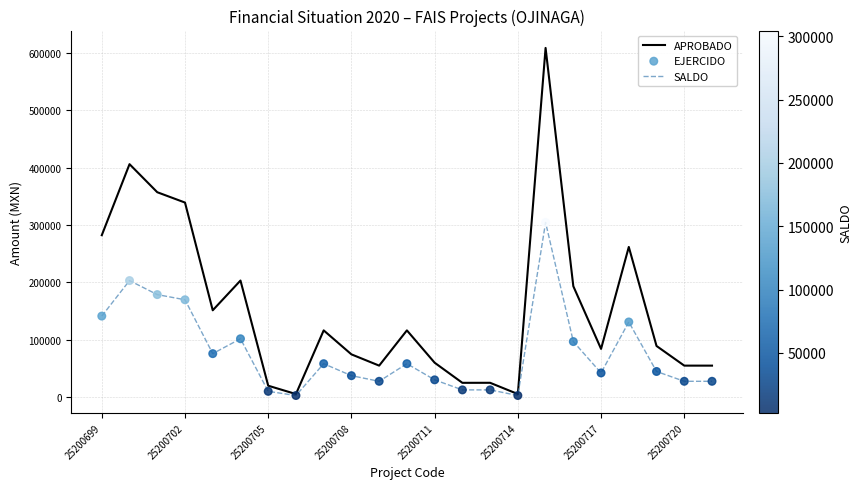

Which series contains the highest Y value?

APROBADO